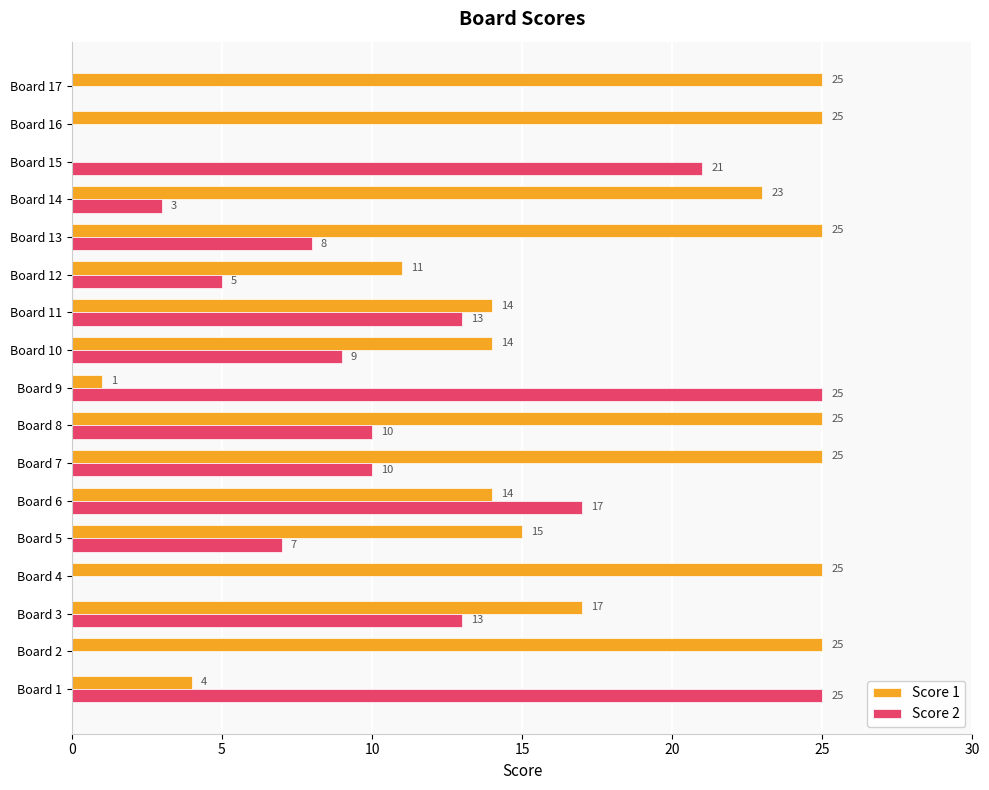

What is the total value across all series at Board 16?

25